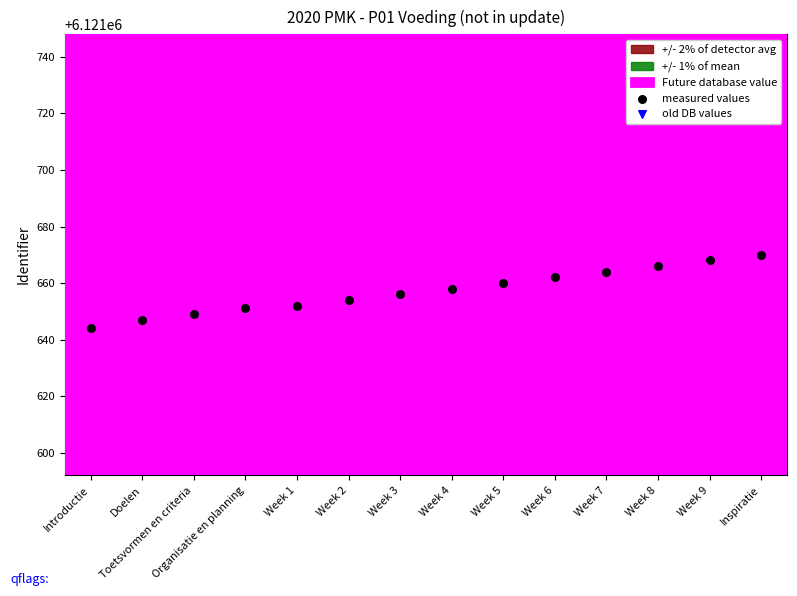

What is the total value across all series at Week 5?

12243197.6